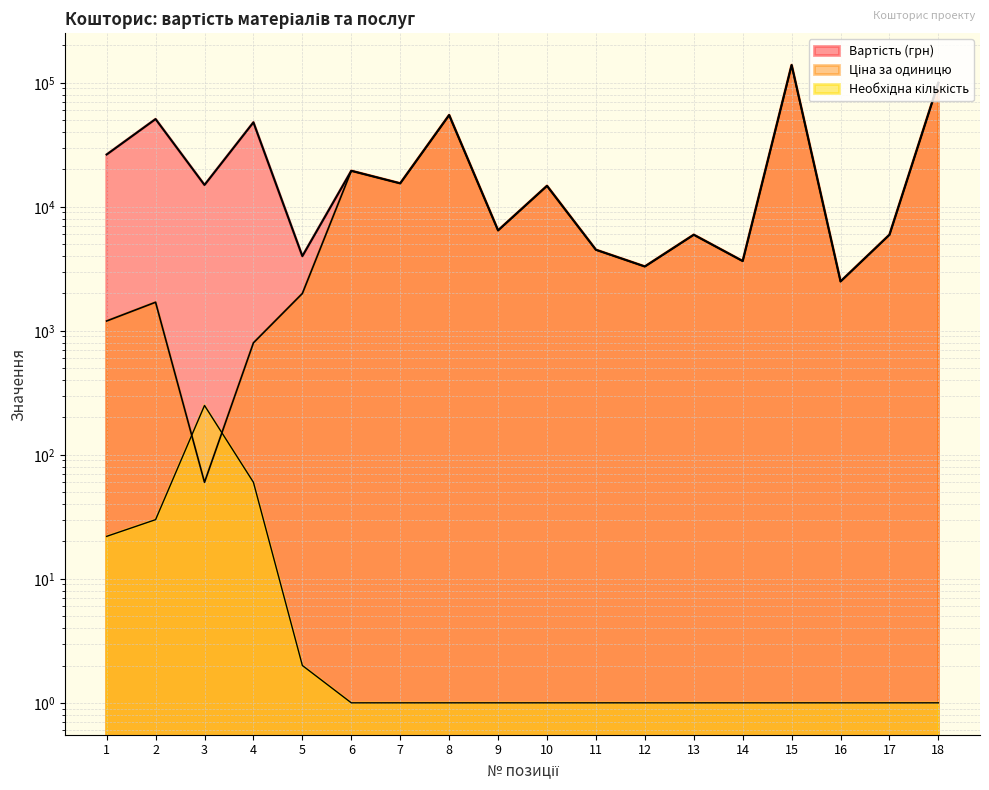

Reading left to right, list all the values displayed in this chart.

Вартість (кількість): 22	30	250	60	2	1	1	1	1	1	1	1	1	1	1	1	1	1
Ціна за одиницю: 1200	1700	60	800	2000	19500	15450	54900	6450	14750	4500	3300	5950	3650	139000	2500	5950	100000
Вартість (грн): 26400	51000	15000	48000	4000	19500	15450	54900	6450	14750	4500	3300	5950	3650	139000	2500	5950	100000